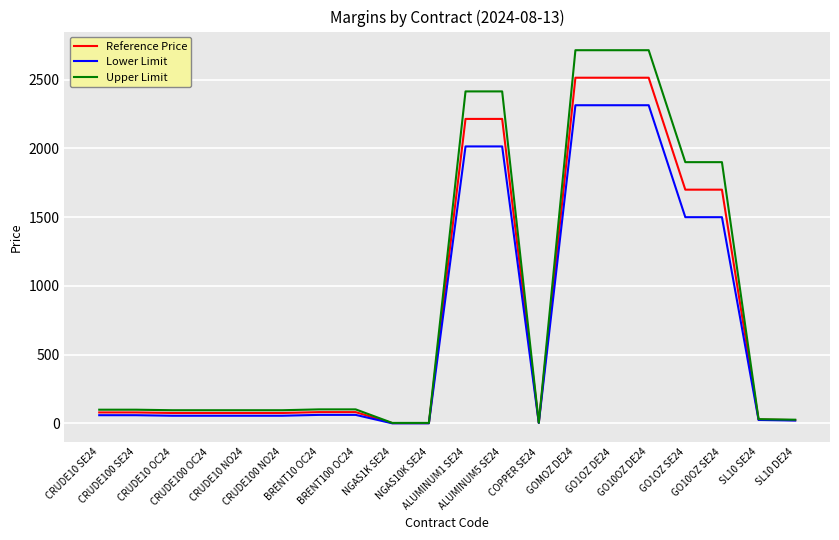

Rank the series by their maximum value, from highest to lowest.

Upper Limit, Reference Price, Lower Limit